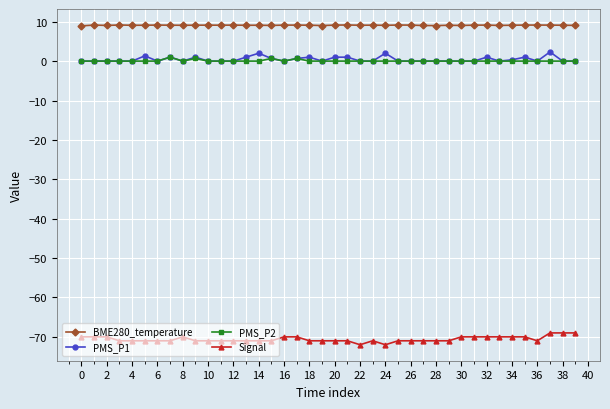

True or false: BME280_temperature has more than 0 interior local peaks.

True